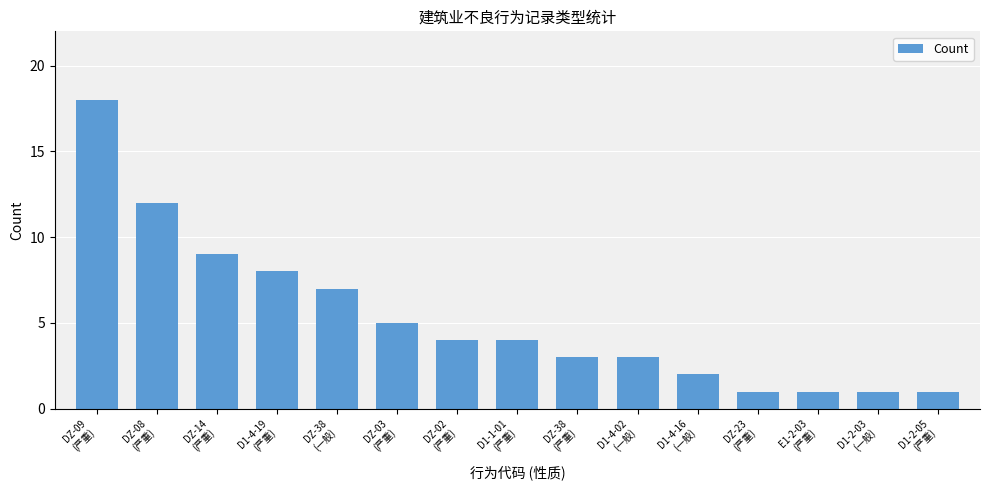

Reading left to right, what are all the values shown in this chart?

DZ-09
(严重)=18	DZ-08
(严重)=12	DZ-14
(严重)=9	D1-4-19
(严重)=8	DZ-38
(一般)=7	DZ-03
(严重)=5	DZ-02
(严重)=4	D1-1-01
(严重)=4	DZ-38
(严重)=3	D1-4-02
(一般)=3	D1-4-16
(一般)=2	DZ-23
(严重)=1	E1-2-03
(严重)=1	D1-2-03
(一般)=1	D1-2-05
(严重)=1